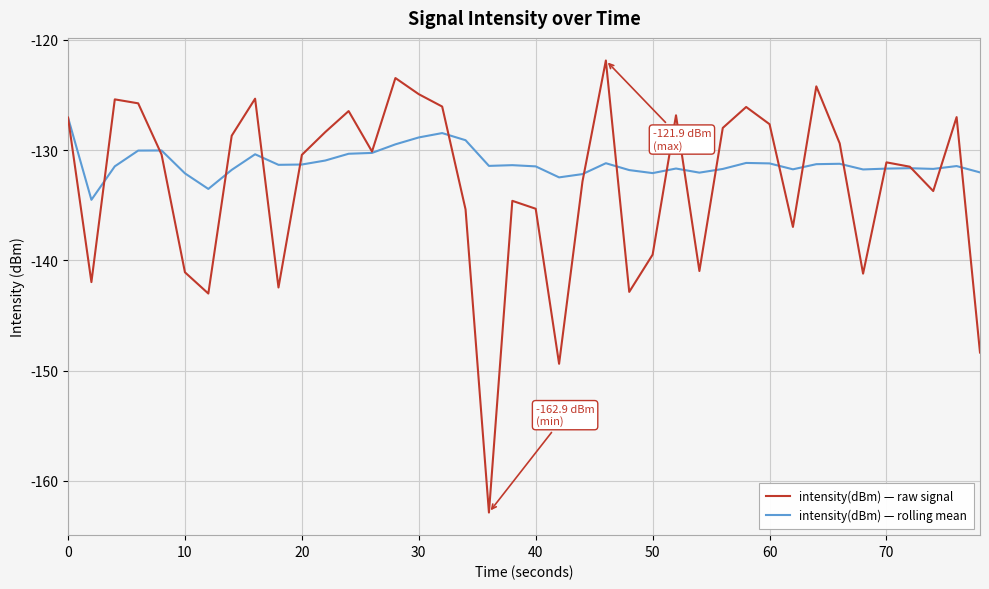

List the series in order of their overall mean, highest first.

intensity(dBm) — rolling mean, intensity(dBm) — raw signal